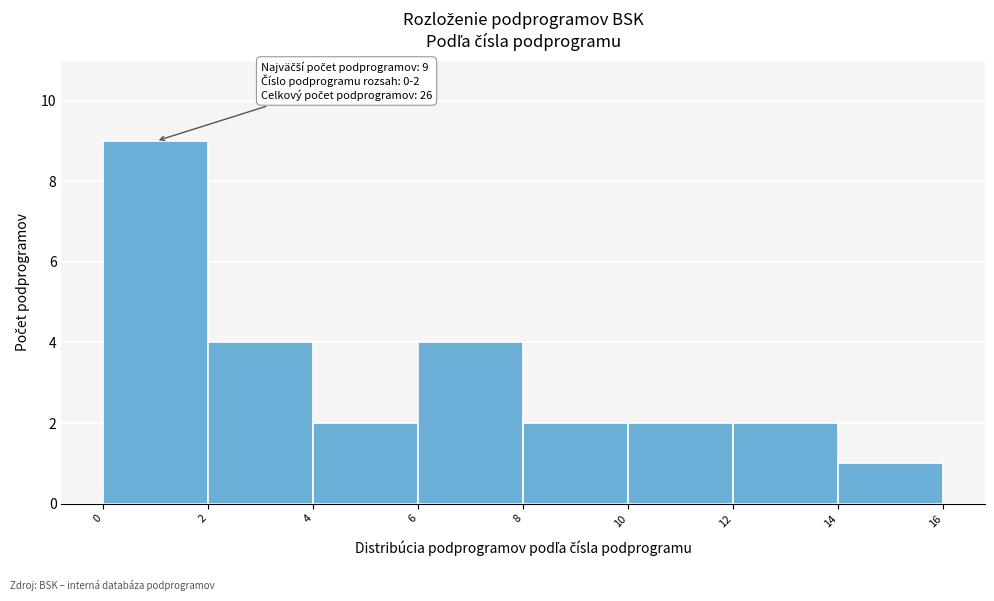

Which range on the x-axis has the tallest bar?

0 to 2